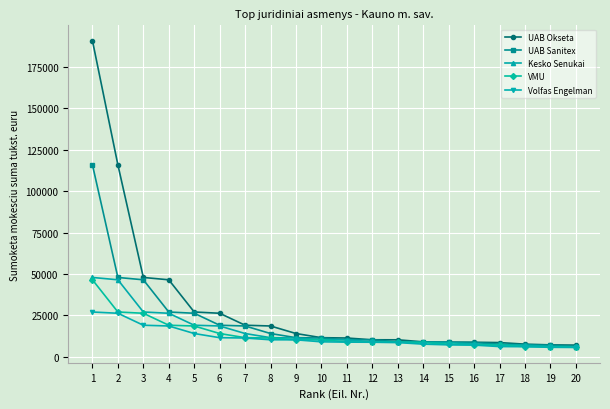

Which series has the widest spread of values?

UAB Okseta